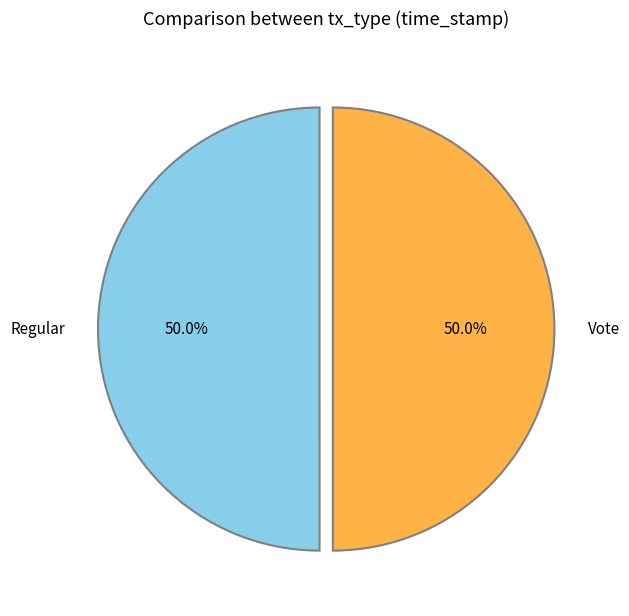

Combined, what portion of the pie is Vote and Regular?

100.0%